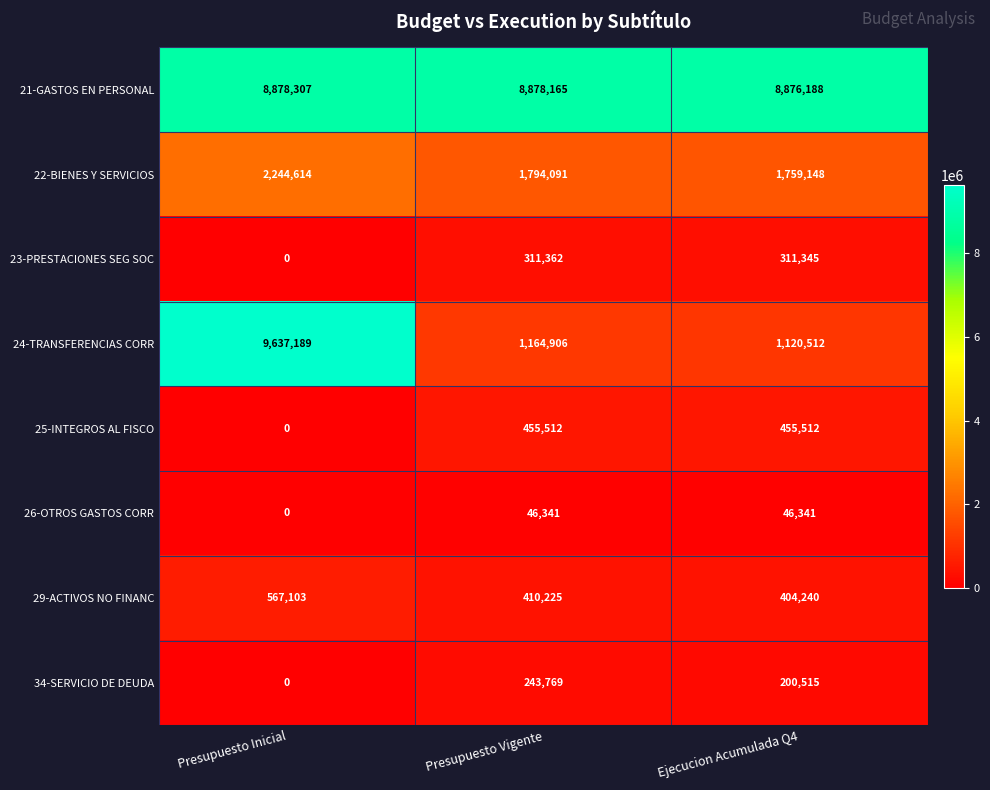

How many categories are shown in the chart?

3